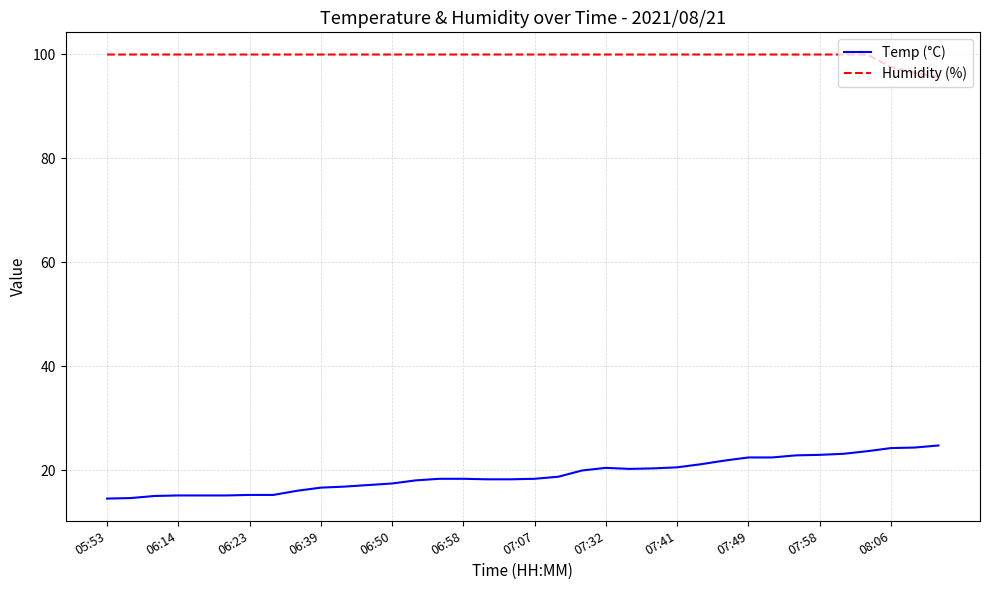

What is the lowest value of the Temp (°C) series?

14.6